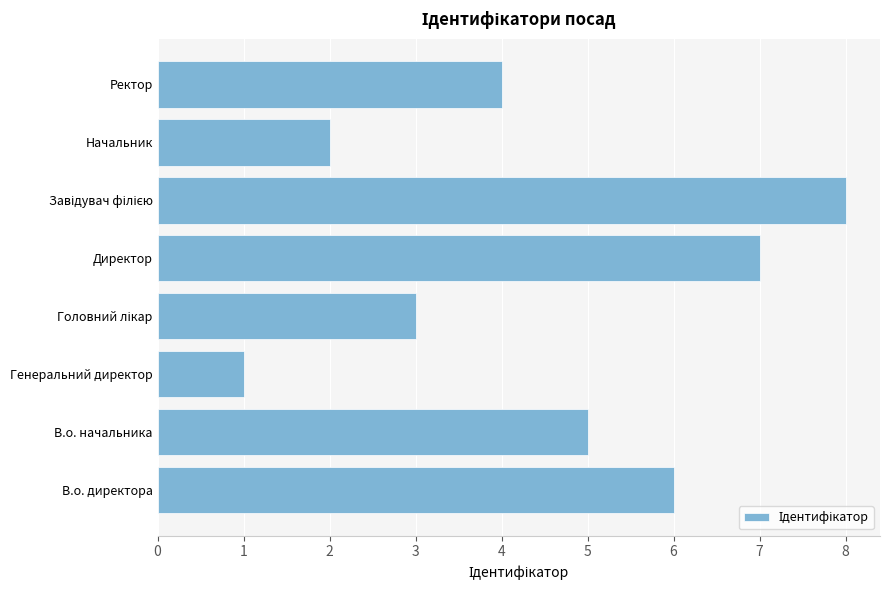

How many values are between 3 and 7?

5